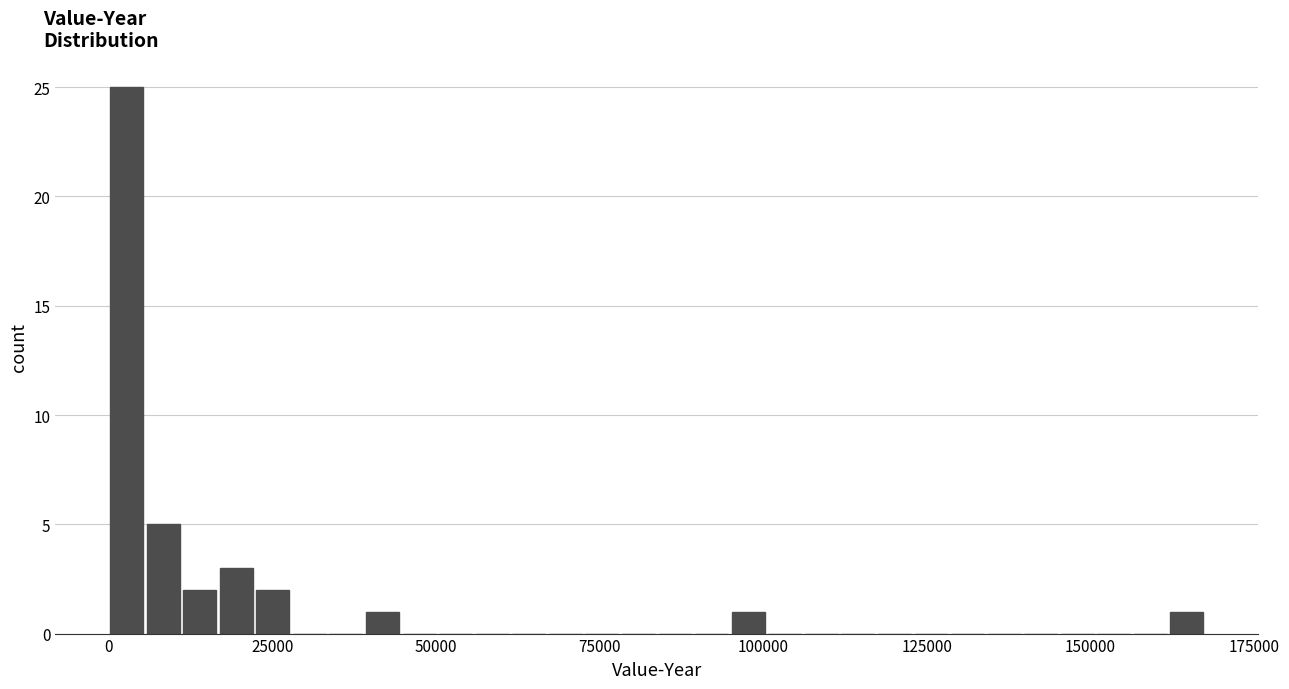

Around what value on the x-axis is the tallest bar? Give the approximate position of its centre, as read against the axis.

5000